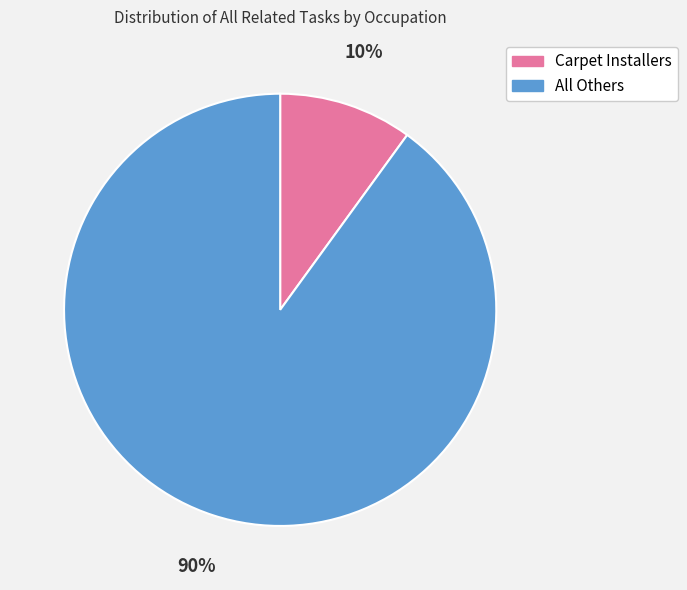

Is there any slice that represents more than half of the pie?

Yes